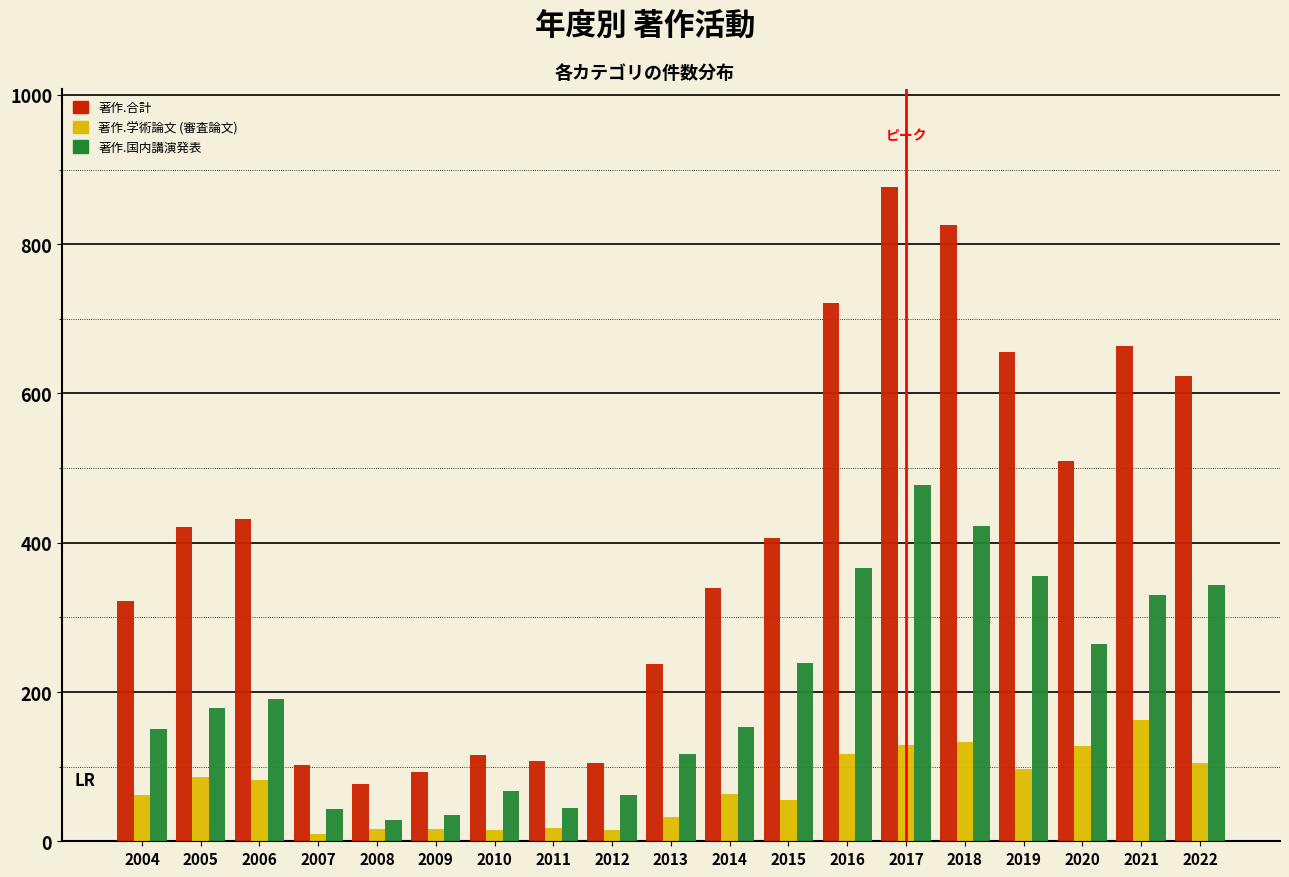

The 著作.合計 series shows 826 at 2018. True or false?

True